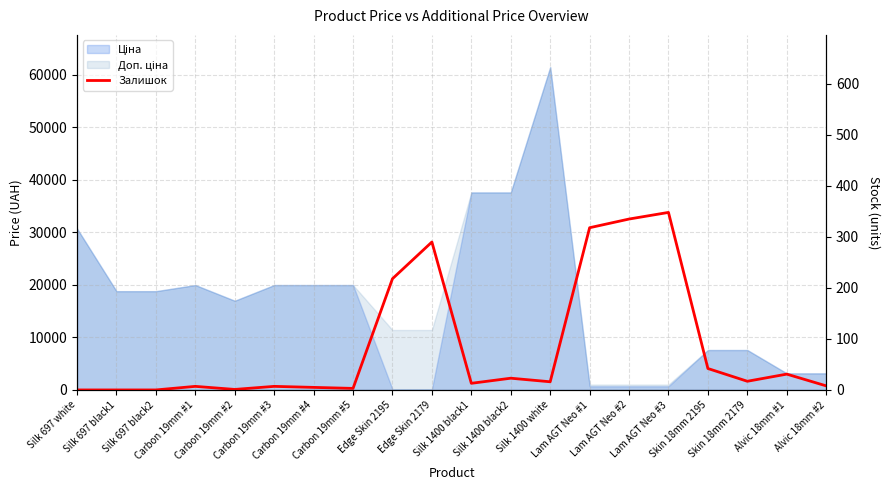

At which label is the value closest to 174?

Edge Skin 2195